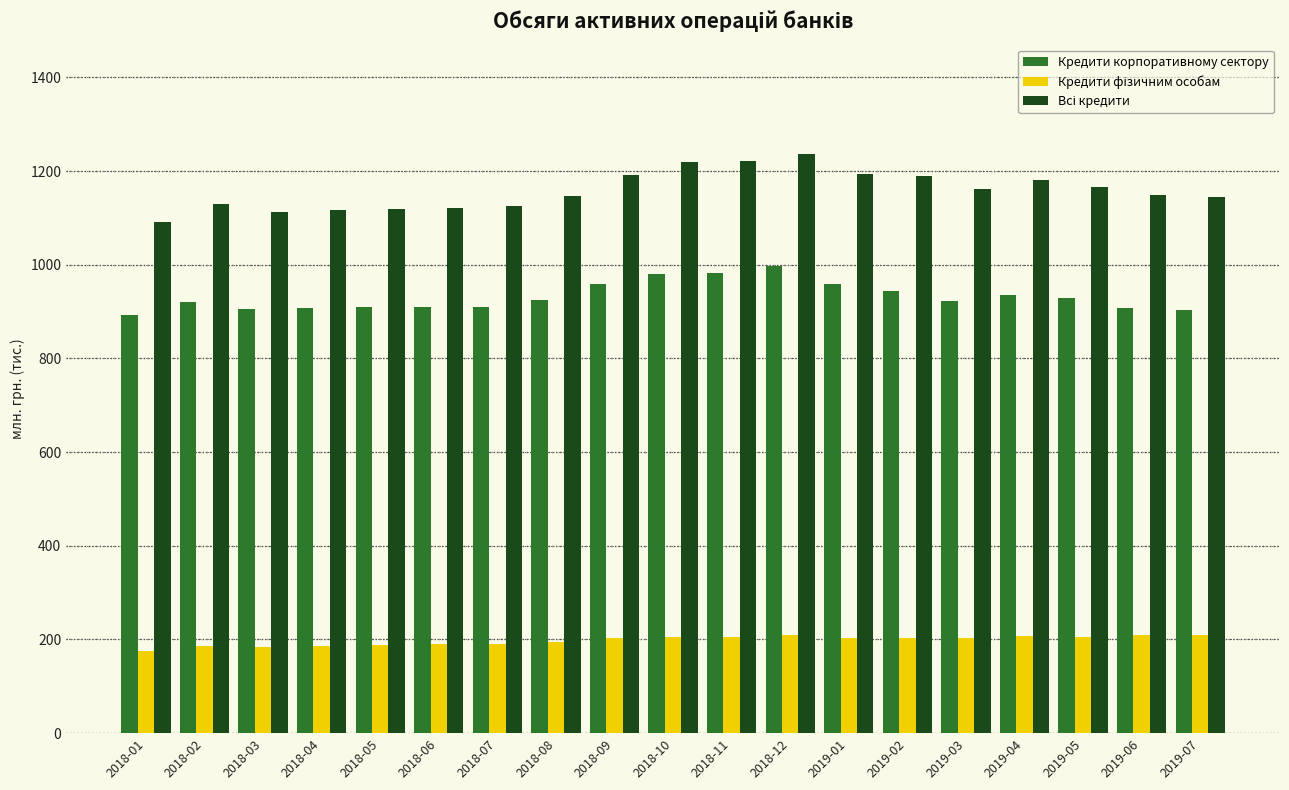

What is the maximum value shown in the chart?

1236.7